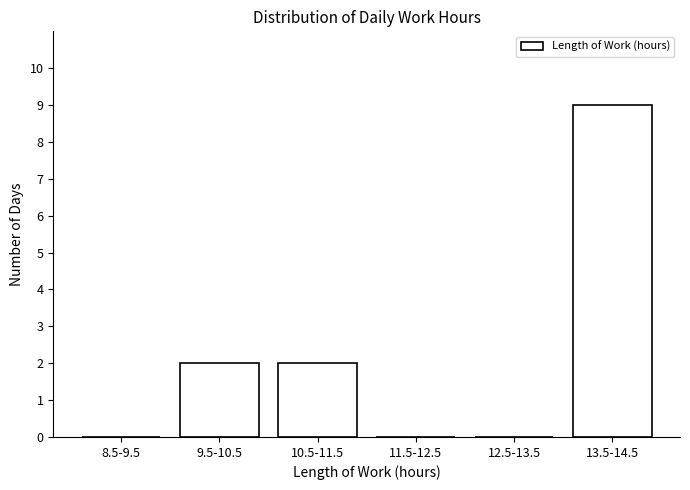

Reading right to left, extract all data points from this chart.

13.5-14.5=9	12.5-13.5=0	11.5-12.5=0	10.5-11.5=2	9.5-10.5=2	8.5-9.5=0